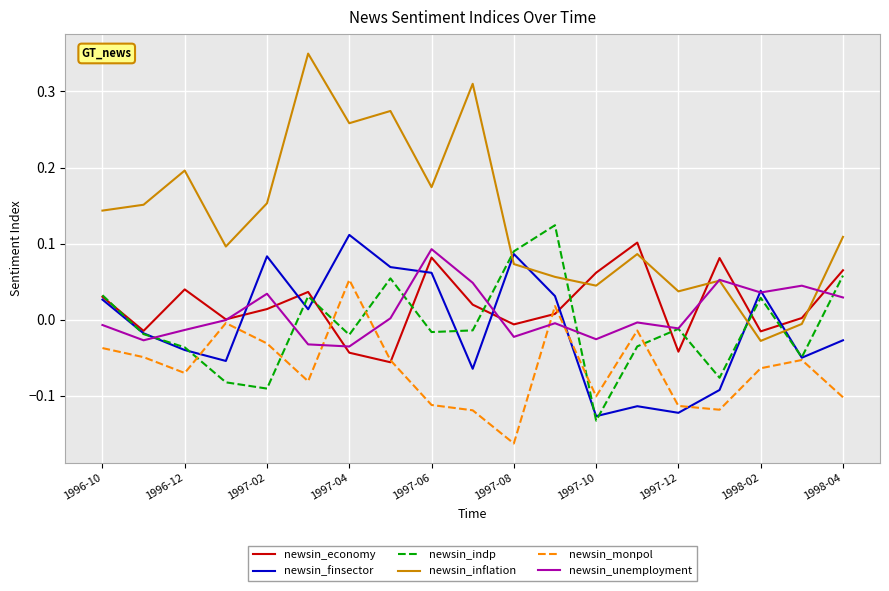

How many intersections are there between newsin_inflation and newsin_finsector?

4